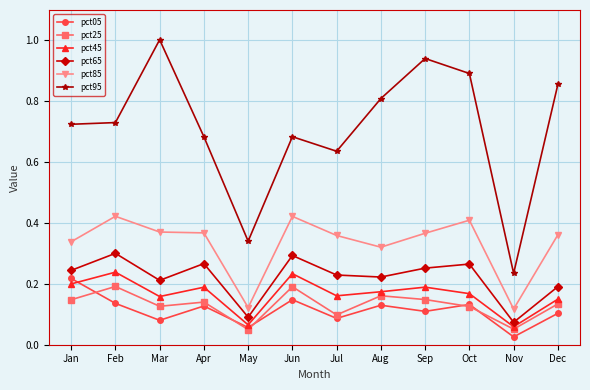

At which label is pct95 closest to 0?

Nov